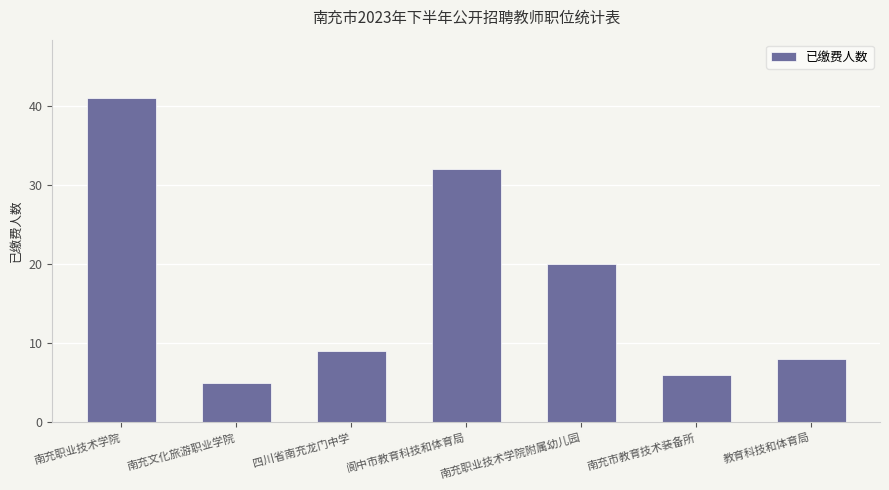

Which label corresponds to the largest value in the chart?

南充职业技术学院